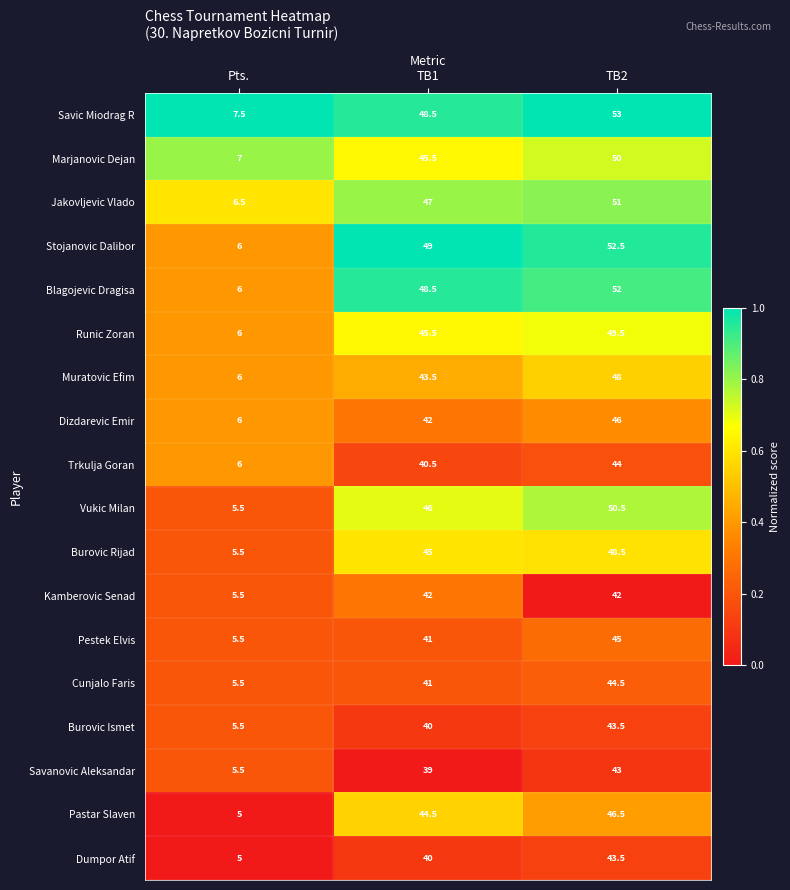

Between Pts. and TB1, which series saw the biggest shift?

Stojanovic Dalibor